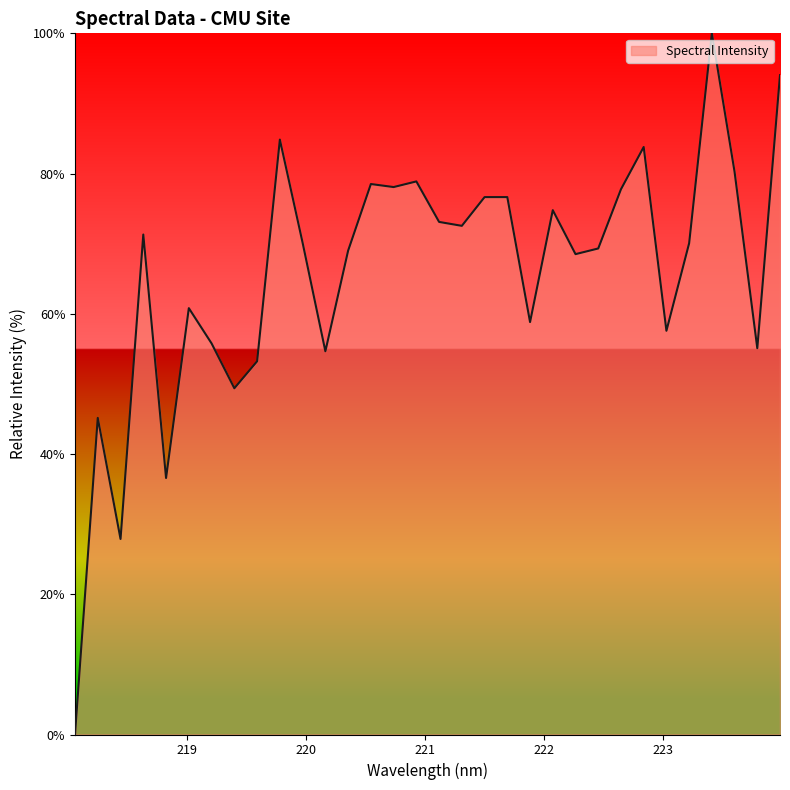

What is the difference between the maximum and minimum values?

100.0